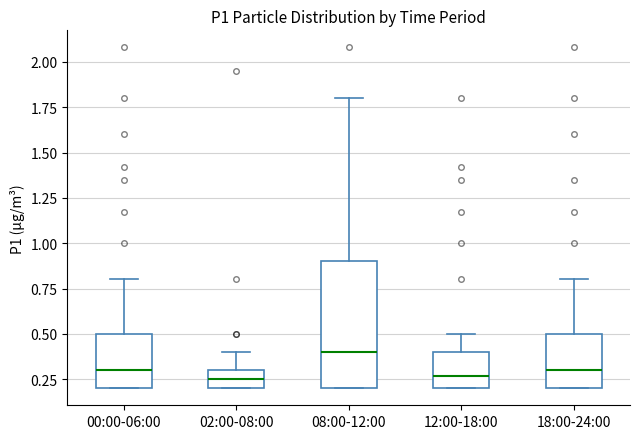

Comparing the boxes themselves (not the whiskers), which one is the tallest?

08:00-12:00